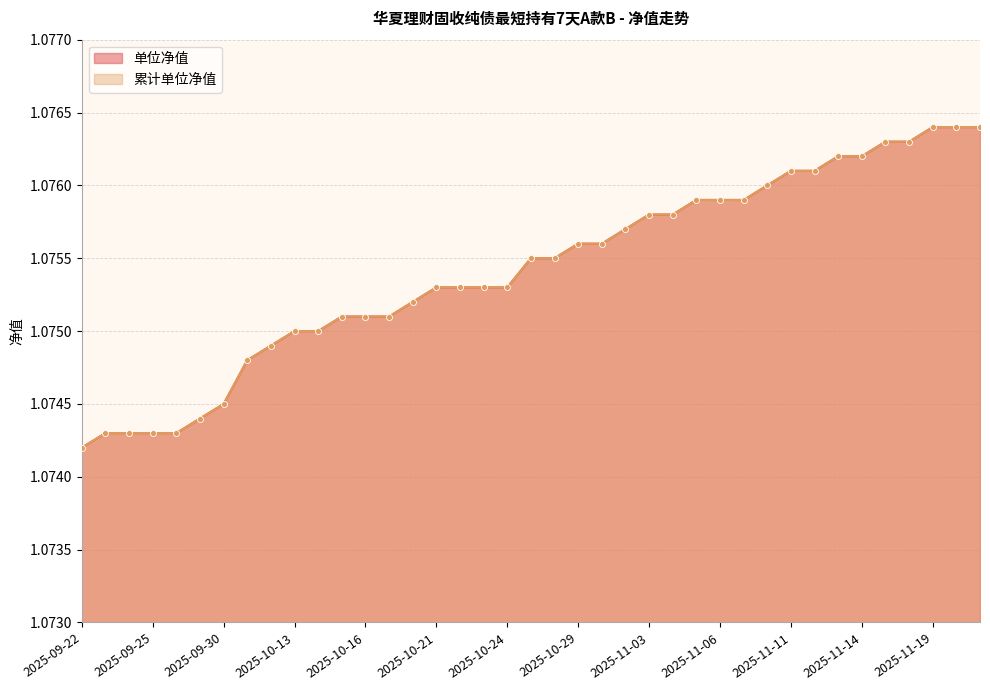

What is the total value across all series at 2025-09-25?

2.1